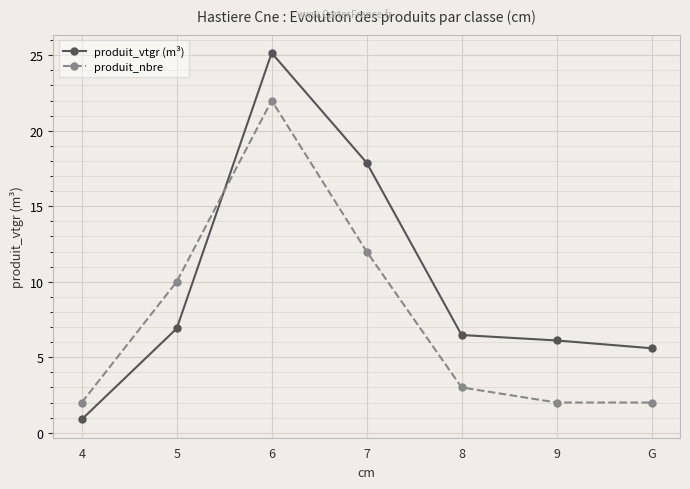

Reading left to right, what are all the values shown in this chart?

produit_vtgr (m³): 4=0.9	5=6.9	6=25.2	7=17.9	8=6.5	9=6.1	G=5.6
produit_nbre: 4=2.0	5=10.0	6=22.0	7=12.0	8=3.0	9=2.0	G=2.0